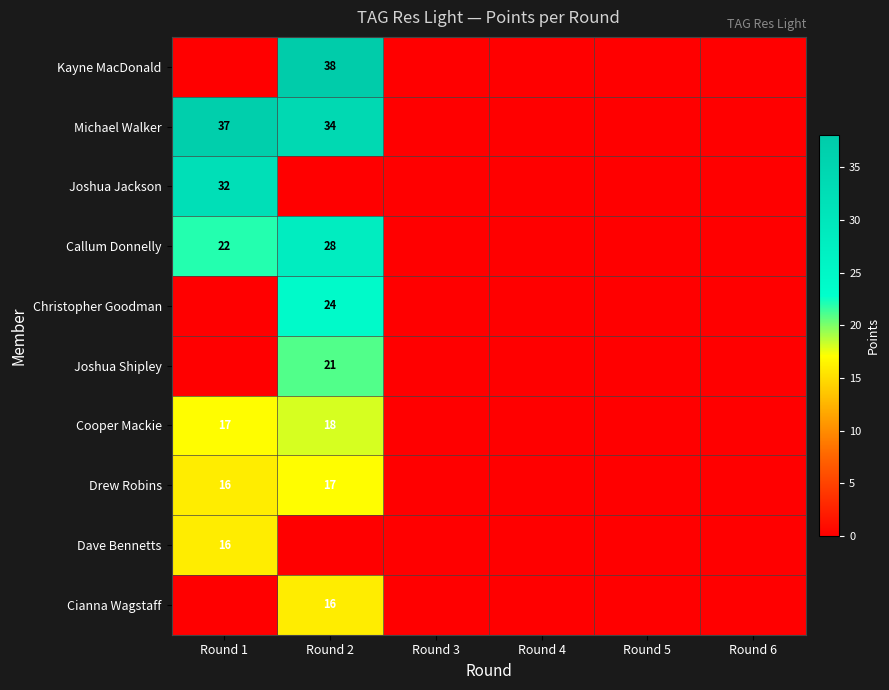

Is it true that Michael Walker equals 34 at Round 2?

True